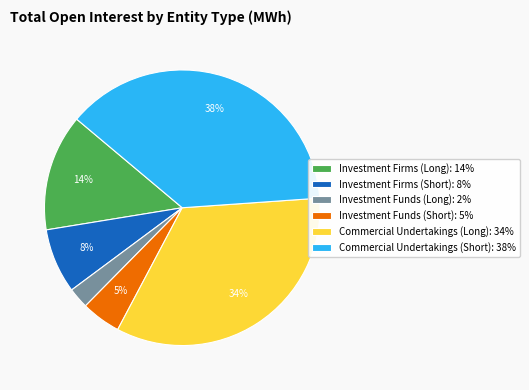

Do Investment Funds (Long): 2% and Investment Firms (Long): 14% together represent more than half of the pie?

No